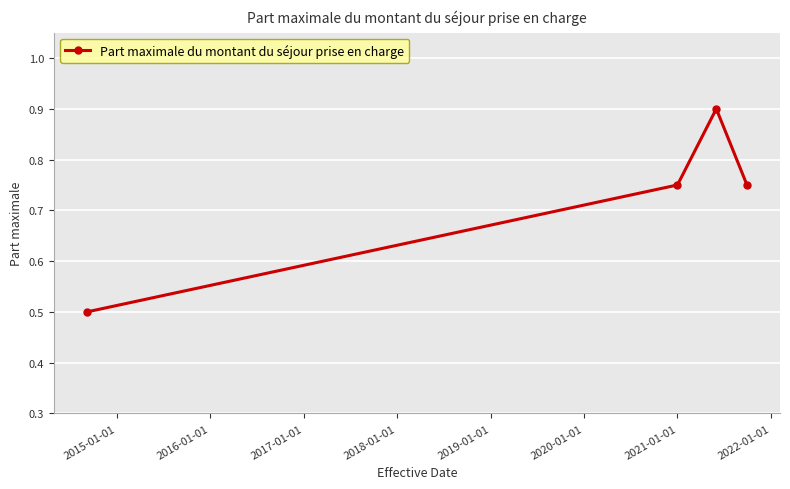

True or false: there are more than 2 points higher than both neighbors.

False